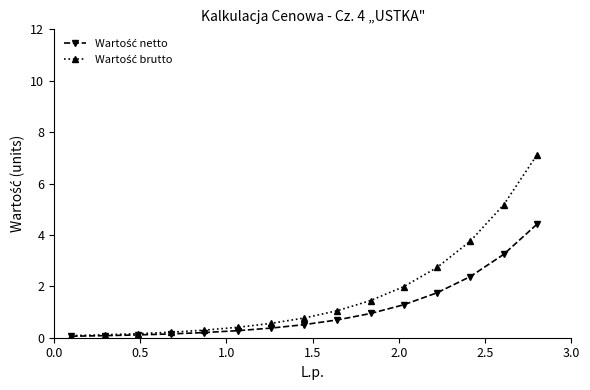

What is the greatest value displayed?

7.1